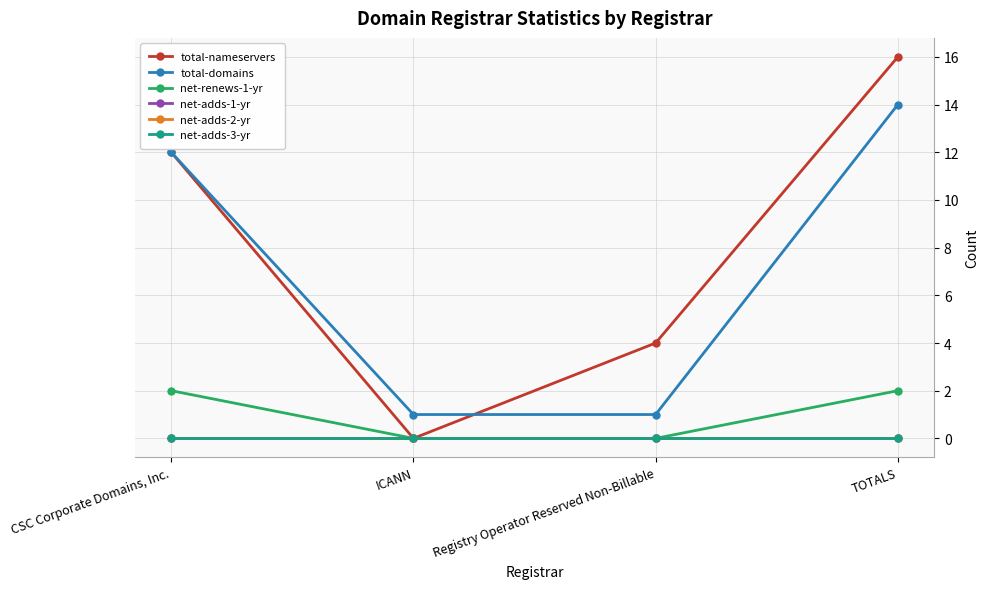

Does the chart have visible grid lines?

Yes